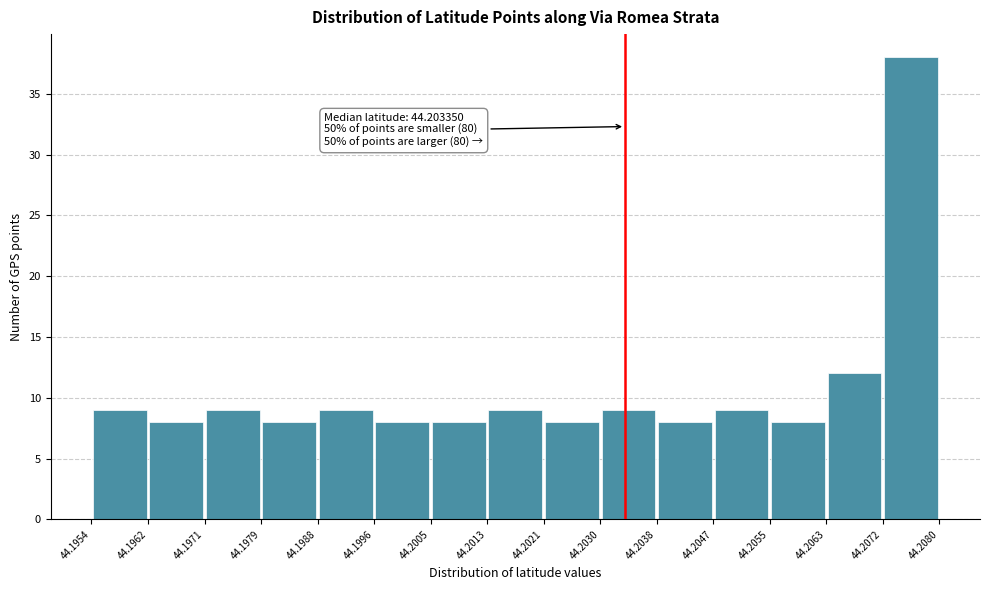

Which range on the x-axis has the tallest bar?

44.2072 to 44.2080